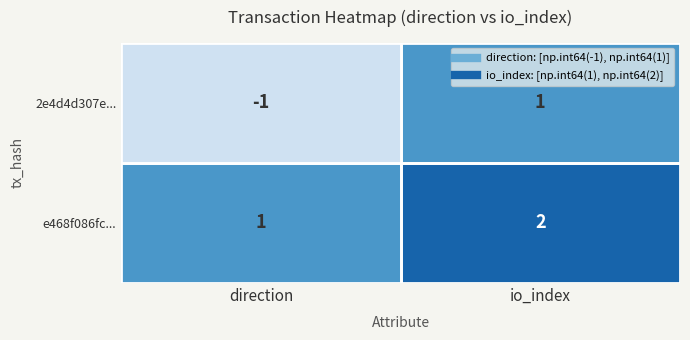

The value of 2e4d4d307e... at io_index is 0. True or false?

False